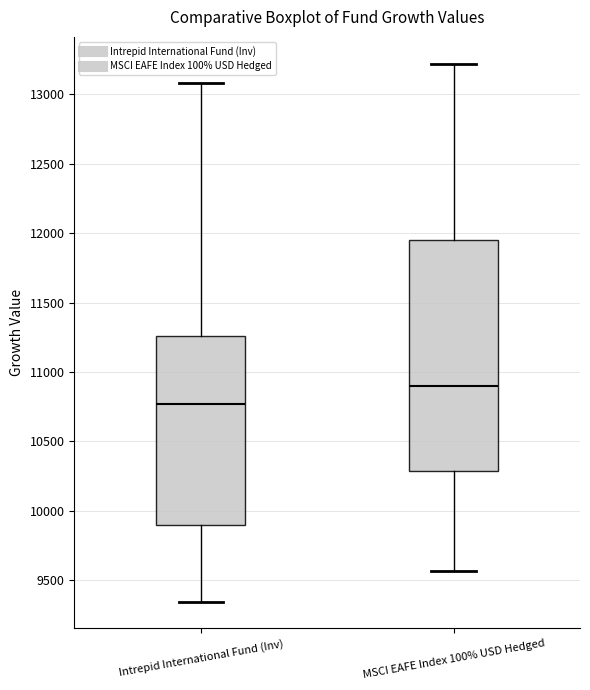

Which box has the highest median line?

MSCI EAFE Index 100% USD Hedged